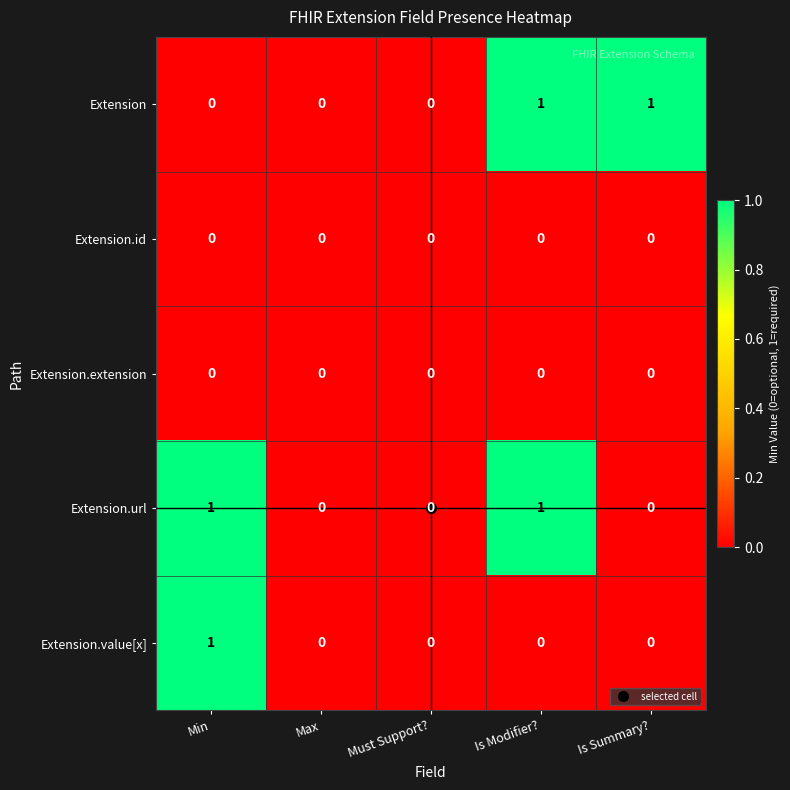

Count the Extension values in the range 0 to 1.

5